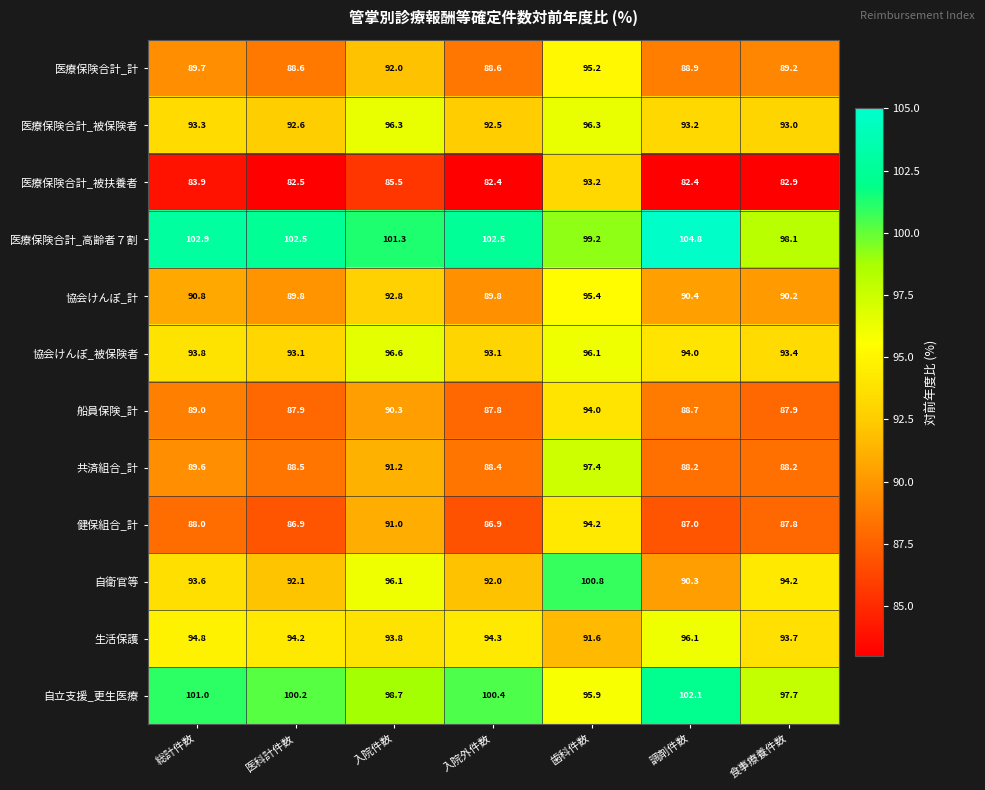

At how many categories does at least one series exceed 90?

7